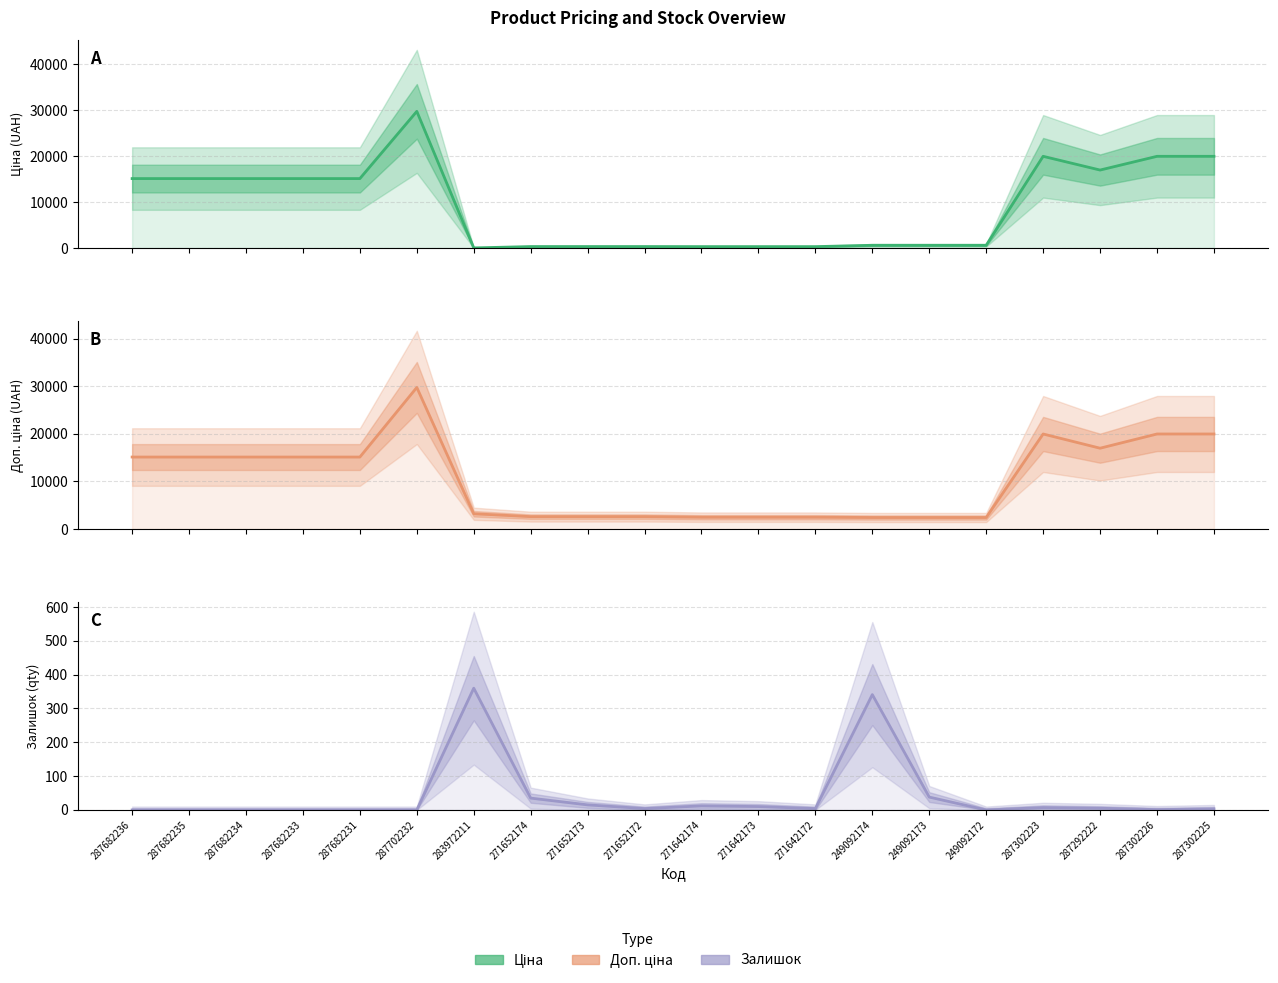

Which has a higher value, 249092174 or 249092173?

249092174